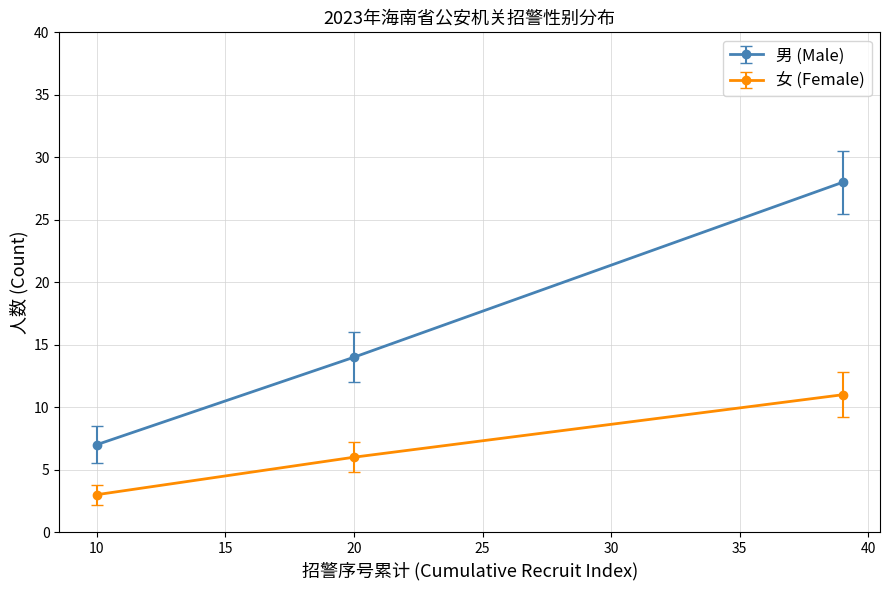

Which series has the largest range (max minus min)?

男 (Male)